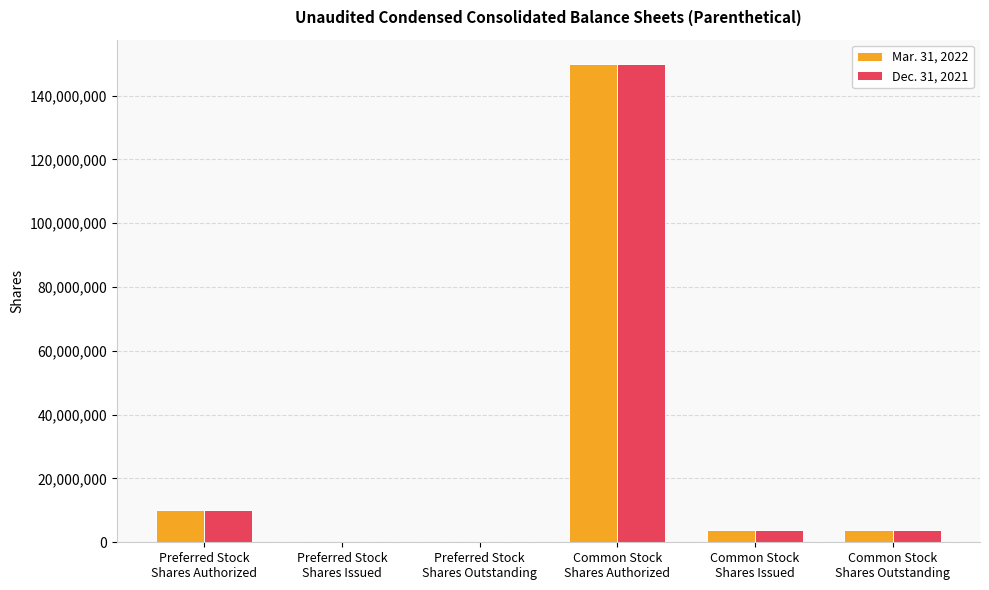

What is the difference between the Dec. 31, 2021 values at Preferred Stock
Shares Issued and Common Stock
Shares Outstanding?

3780674